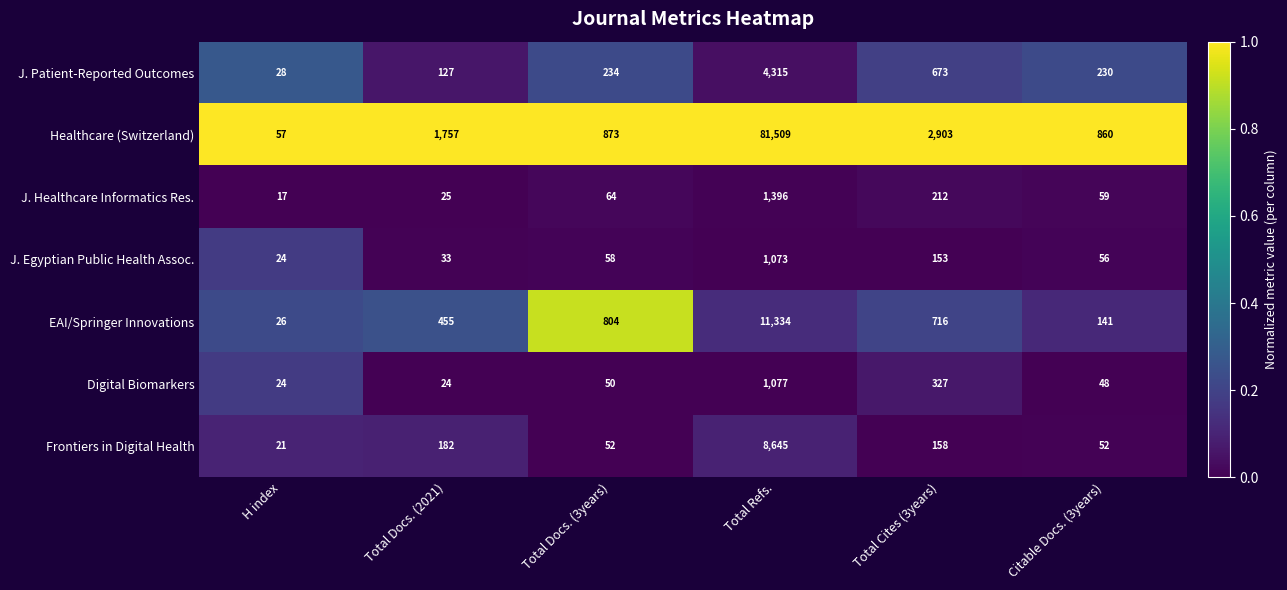

The J. Healthcare Informatics Res. series shows 1396 at Total Refs.. True or false?

True